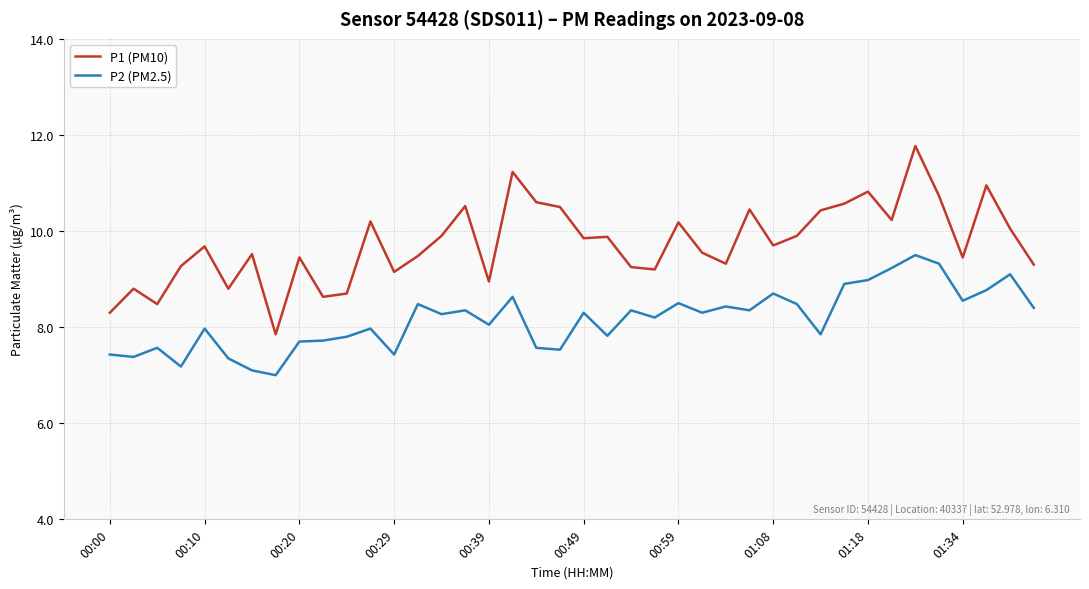

Rank the series by their maximum value, from highest to lowest.

P1 (PM10), P2 (PM2.5)